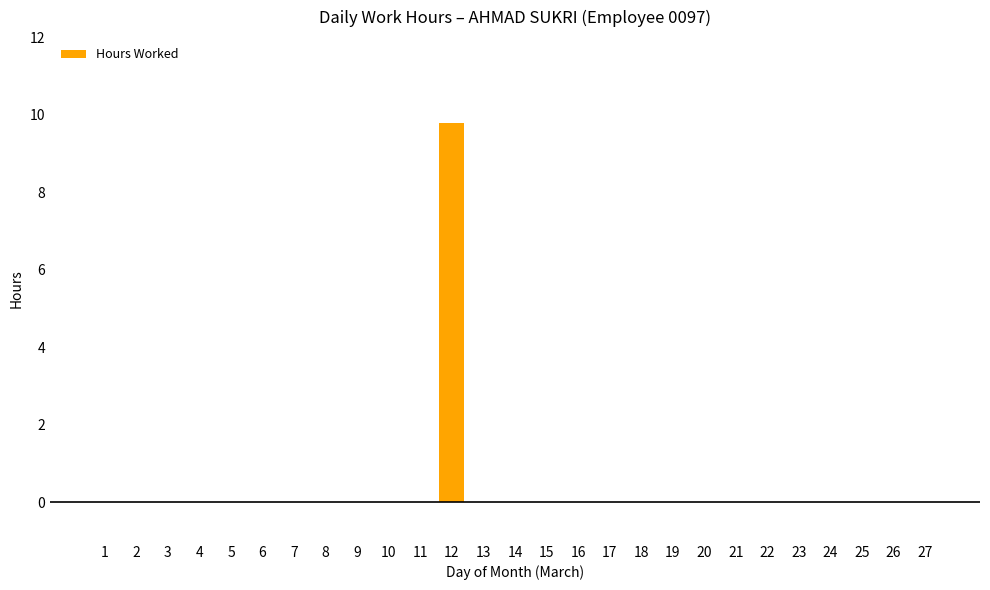

Which label corresponds to the largest value in the chart?

12